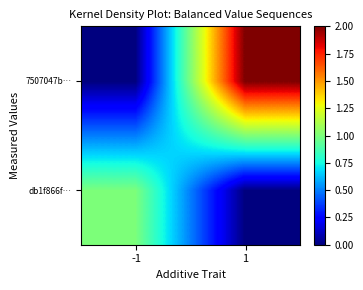

At how many categories does at least one series exceed 0?

2